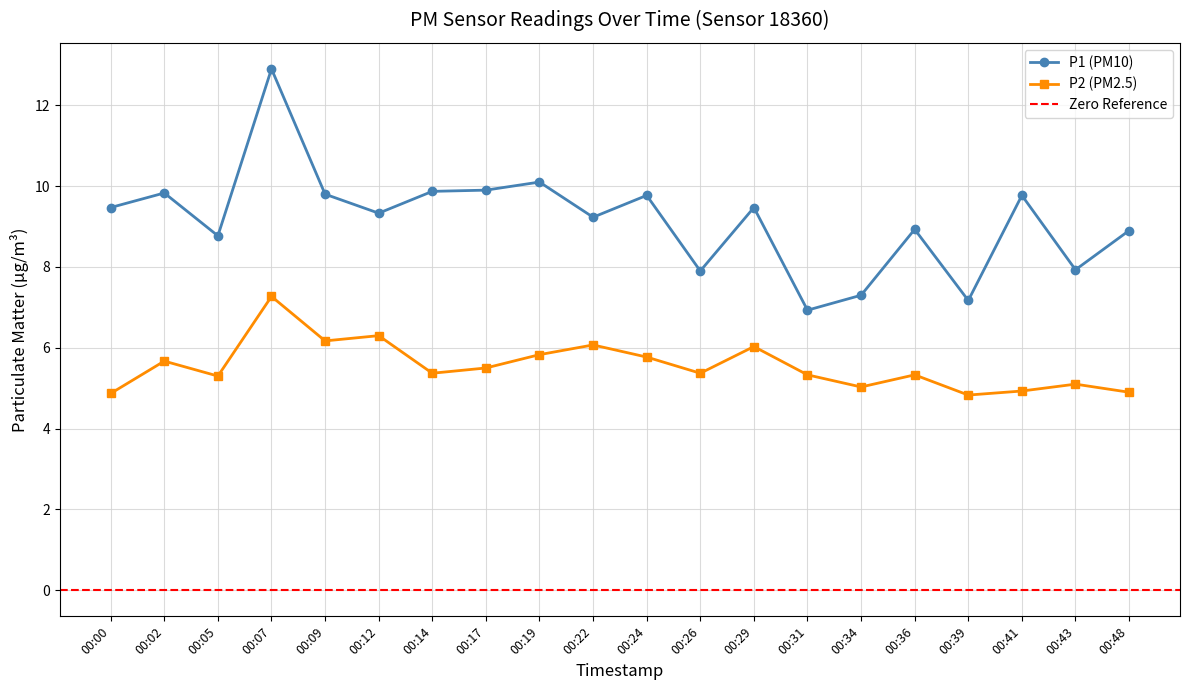

What is the value of the P2 point at the 8th from the left?

5.5